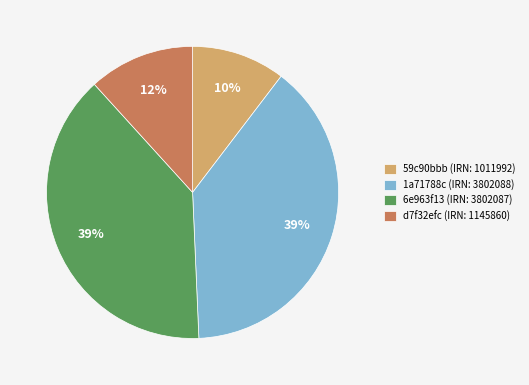

Is there a majority slice in this chart?

No